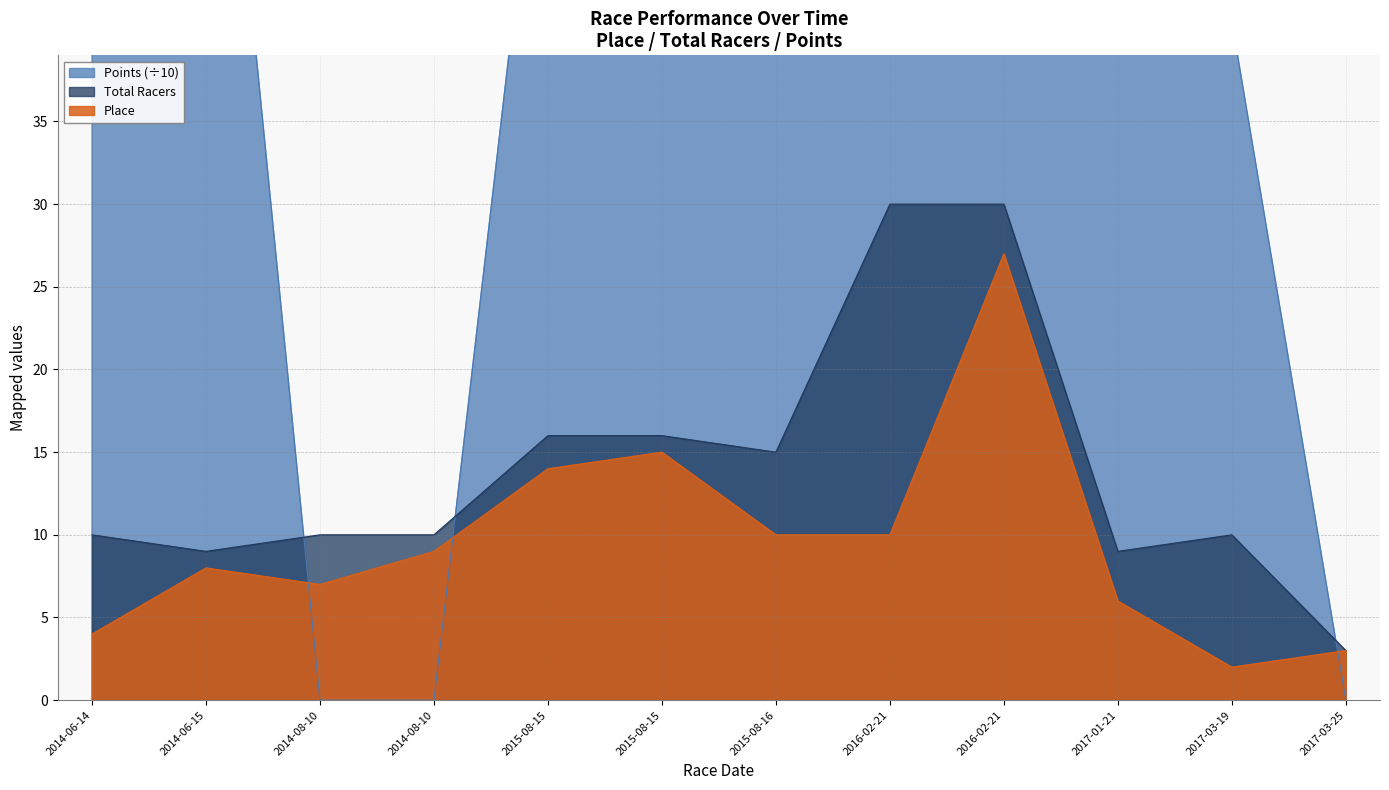

What is the value of the Points point at the 6th from the left?

59.4